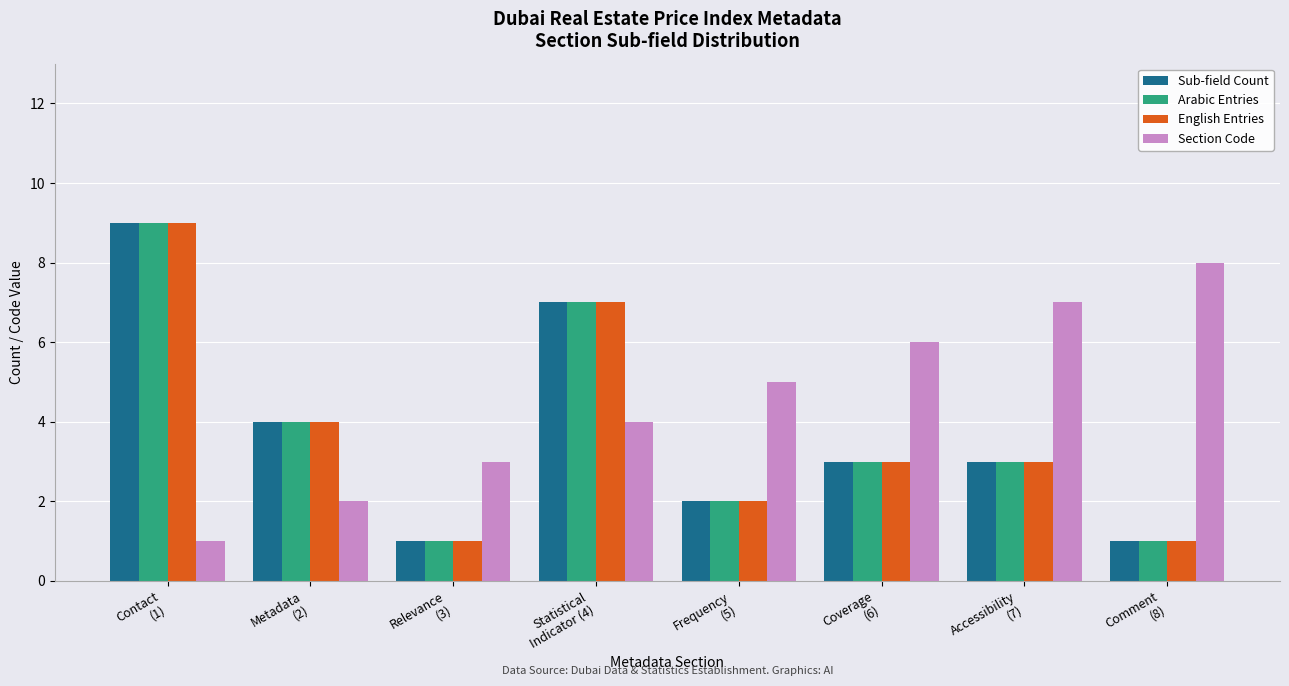

Count the Section Code values in the range 3 to 7.

5